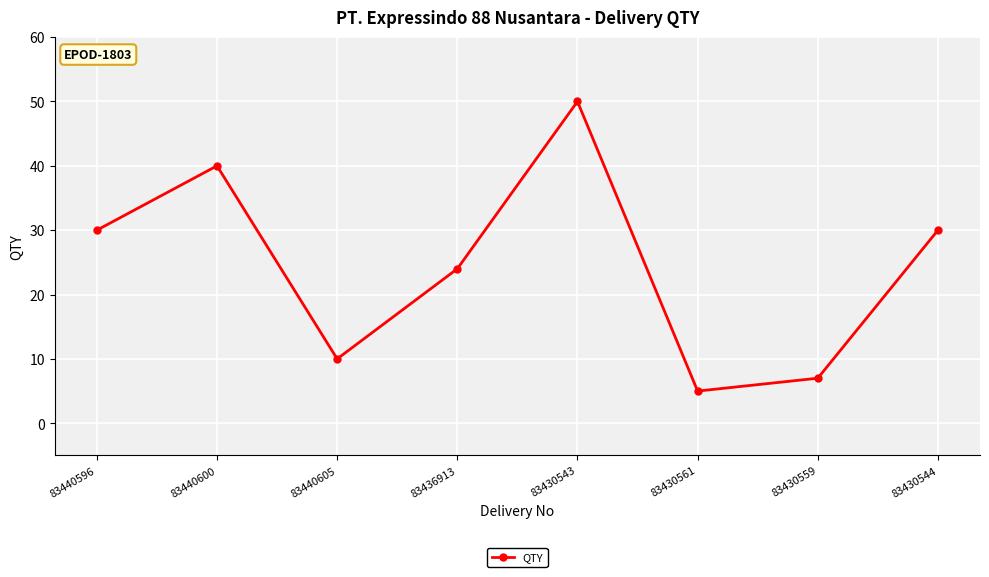

Reading left to right, transcribe all the data shown in this chart.

30	40	10	24	50	5	7	30